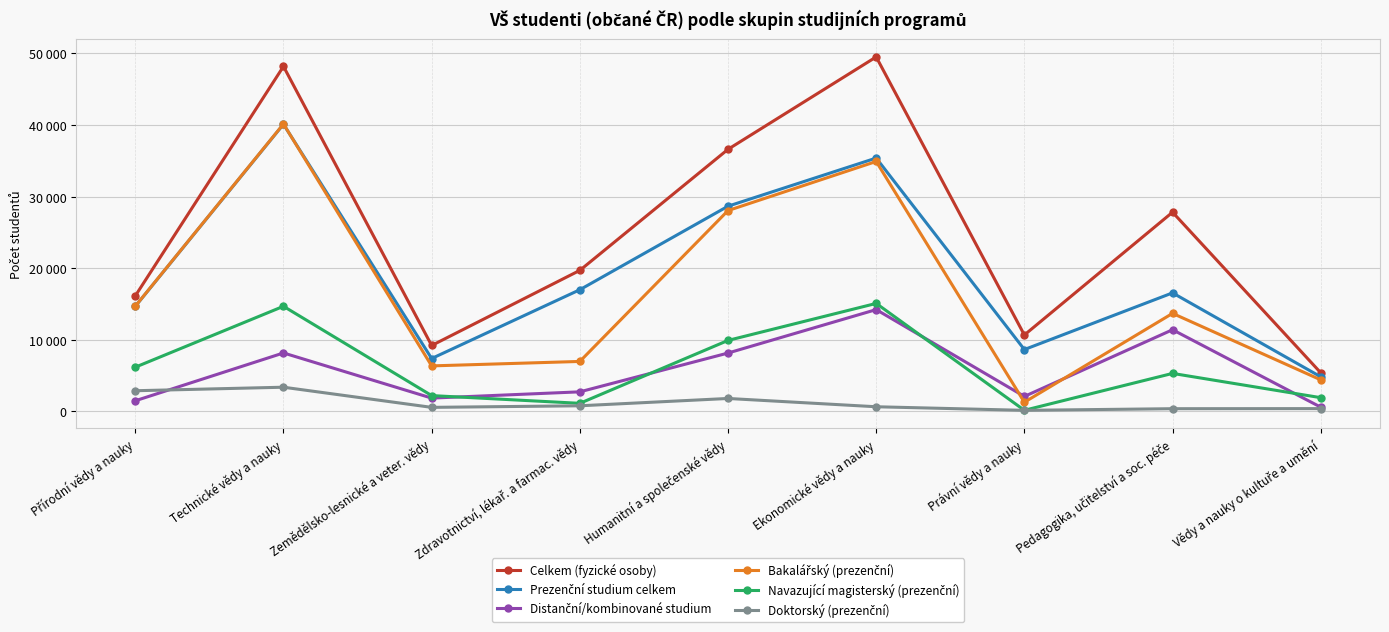

What are all the series names shown in the legend?

Celkem (fyzické osoby), Prezenční studium celkem, Distanční/kombinované studium, Bakalářský (prezenční), Navazující magisterský (prezenční), Doktorský (prezenční)